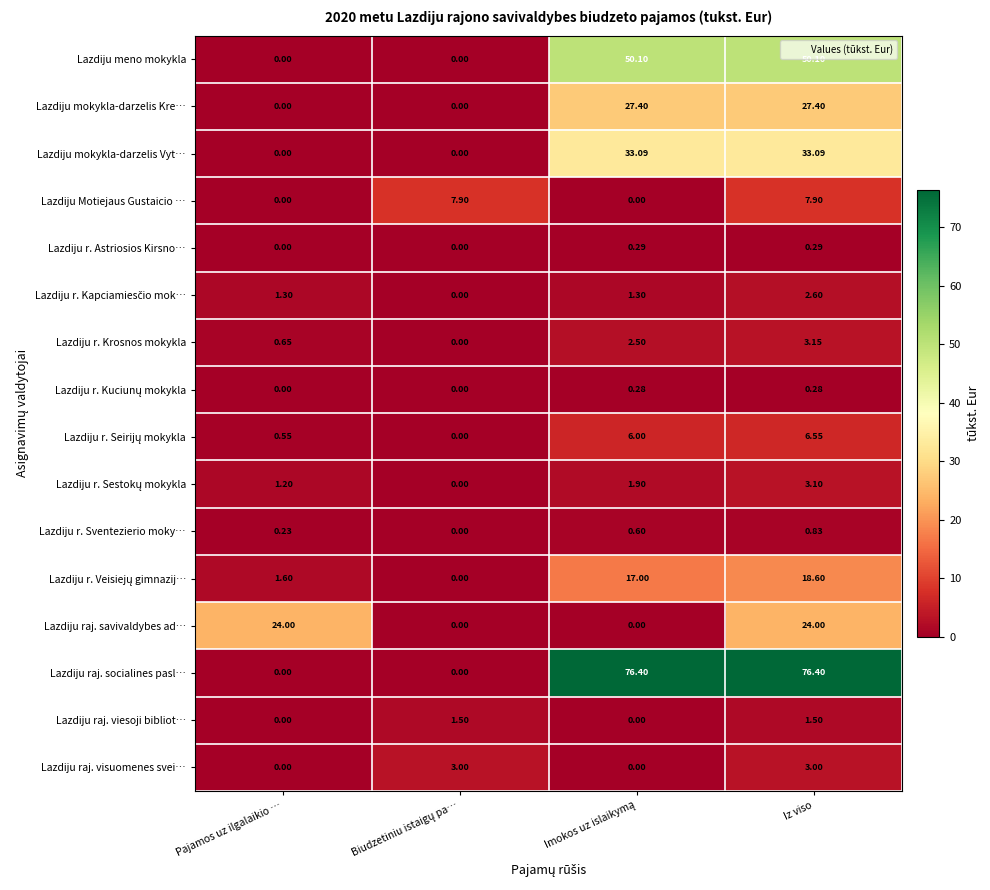

Which series has the widest spread of values?

Lazdiju raj. socialines pasl…